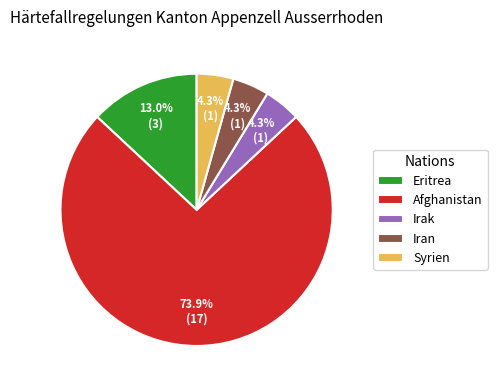

Between Irak and Eritrea, which is larger?

Eritrea